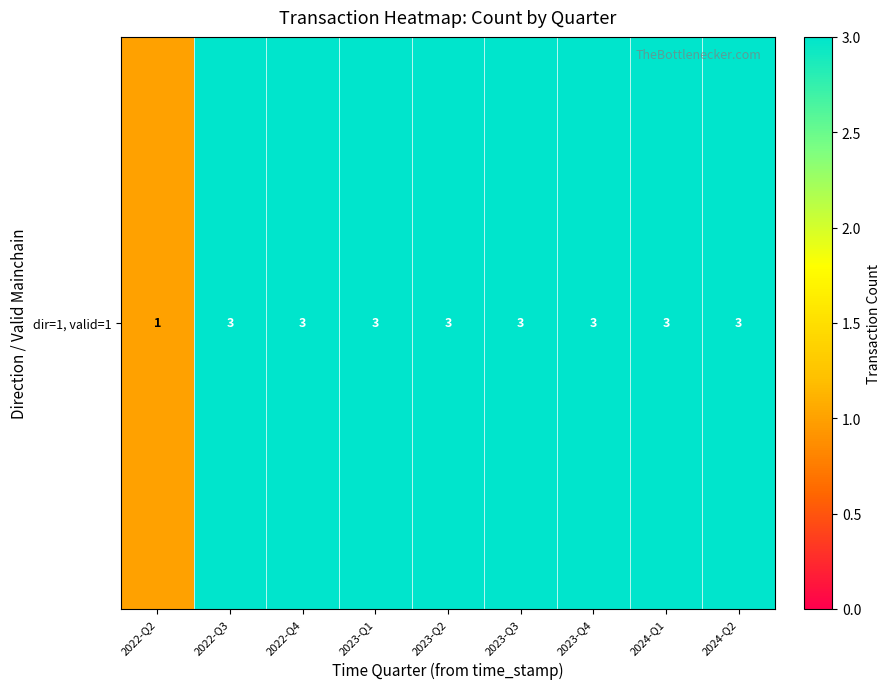

How many series are shown in this chart?

1